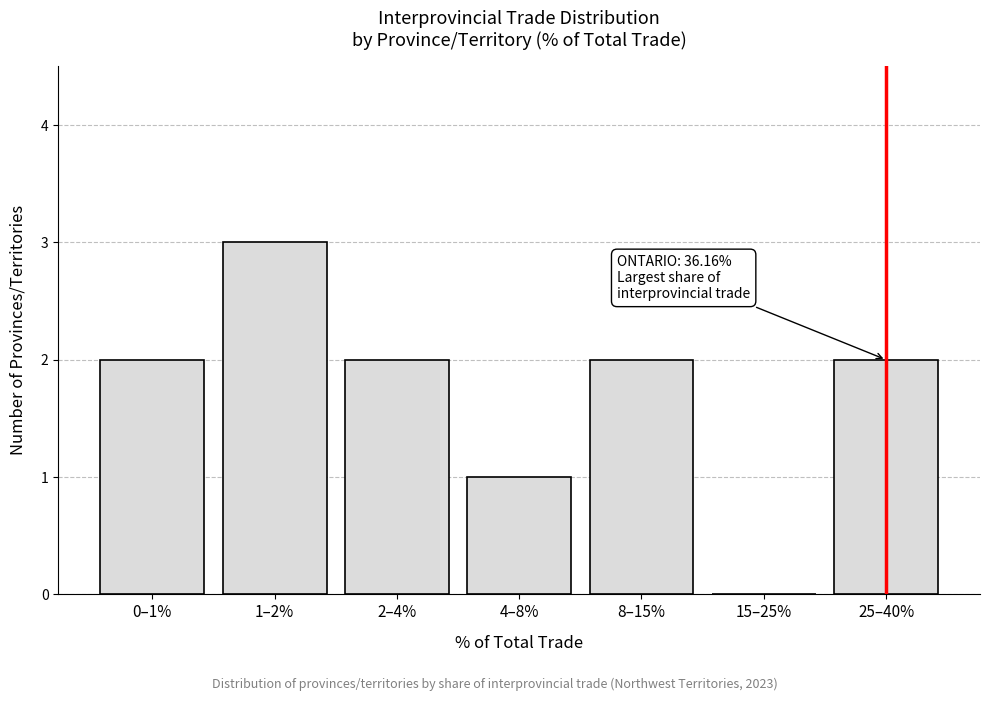

Reading left to right, extract all data points from this chart.

0–1%=2	1–2%=3	2–4%=2	4–8%=1	8–15%=2	15–25%=0	25–40%=2